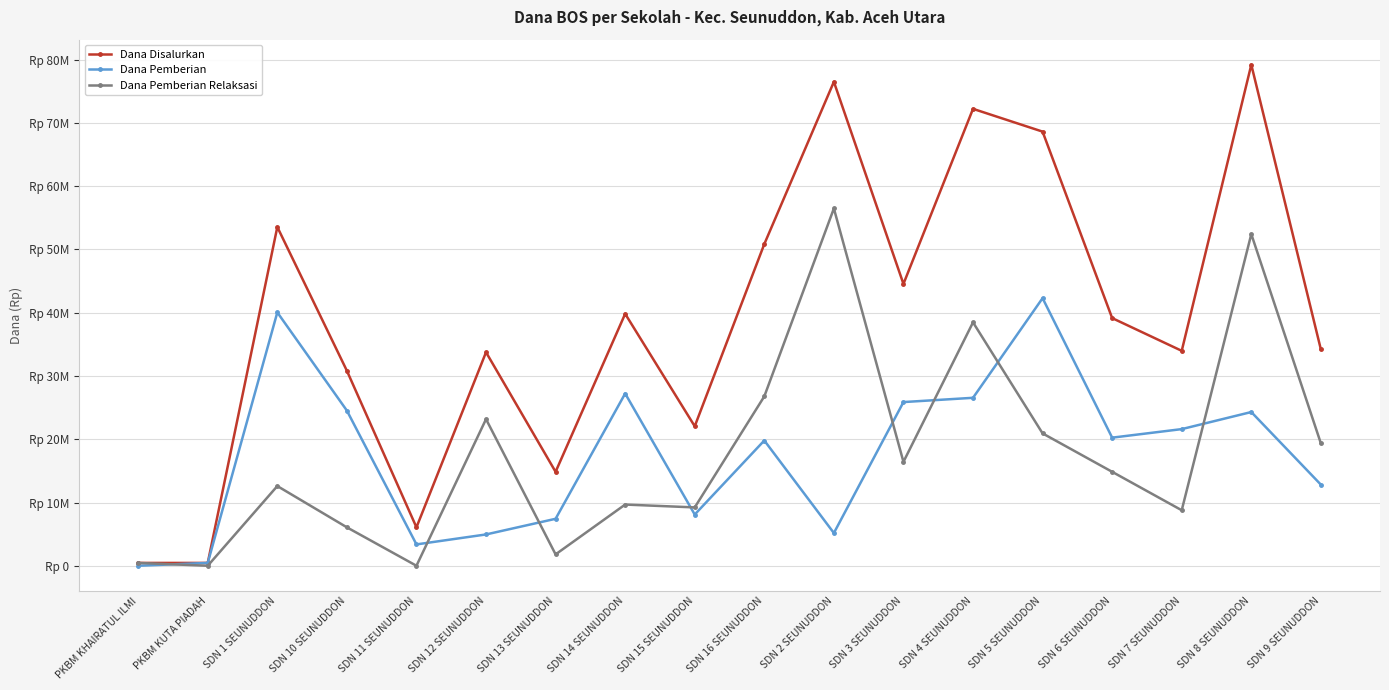

What are all the series names shown in the legend?

Dana Disalurkan, Dana Pemberian, Dana Pemberian Relaksasi